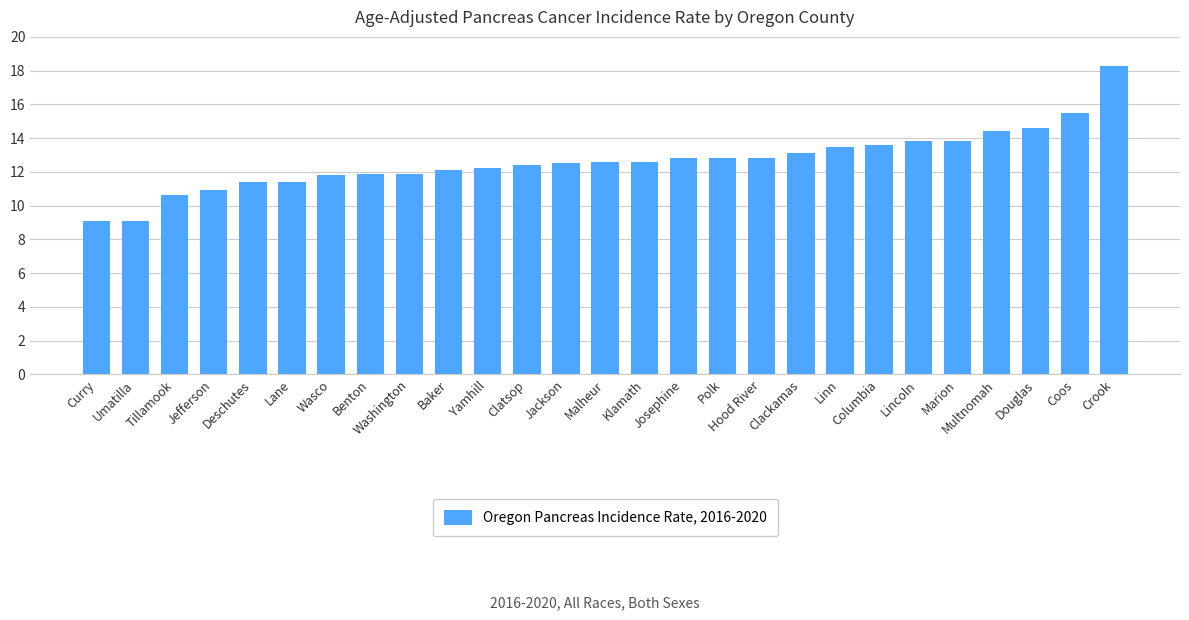

What value does the data have at Wasco?

11.8